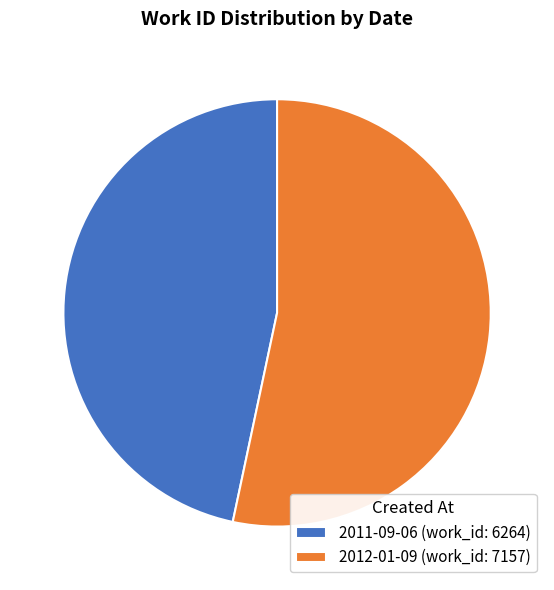

Is there a majority slice in this chart?

Yes